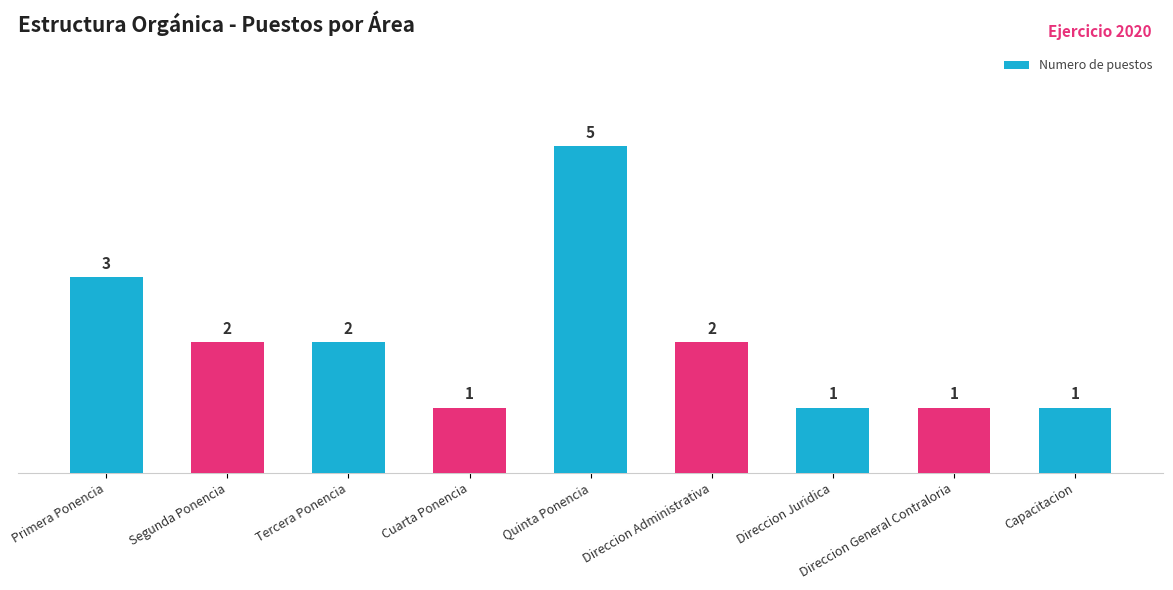

Reading right to left, what are all the values shown in this chart?

Capacitacion=1	Direccion General Contraloria=1	Direccion Juridica=1	Direccion Administrativa=2	Quinta Ponencia=5	Cuarta Ponencia=1	Tercera Ponencia=2	Segunda Ponencia=2	Primera Ponencia=3